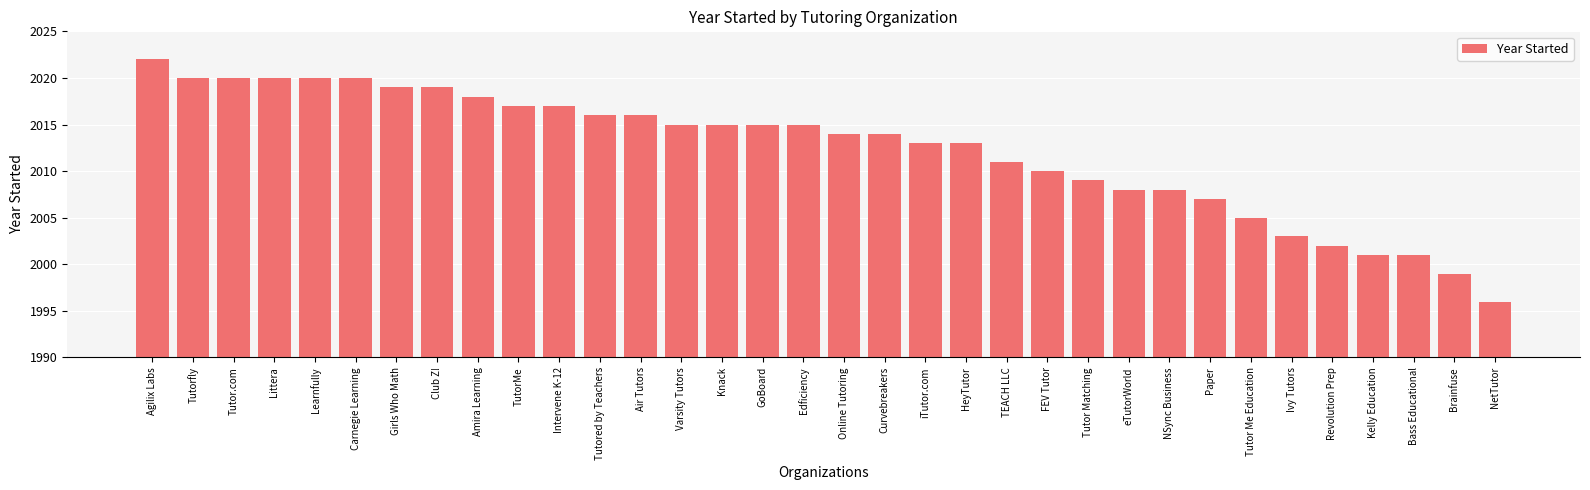

What is the value of the 24th bar from the left?

2009